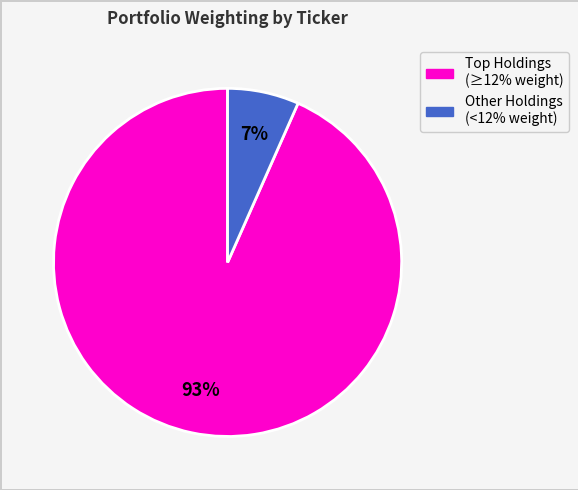

To the nearest percent, what is the average slice percentage?

50%